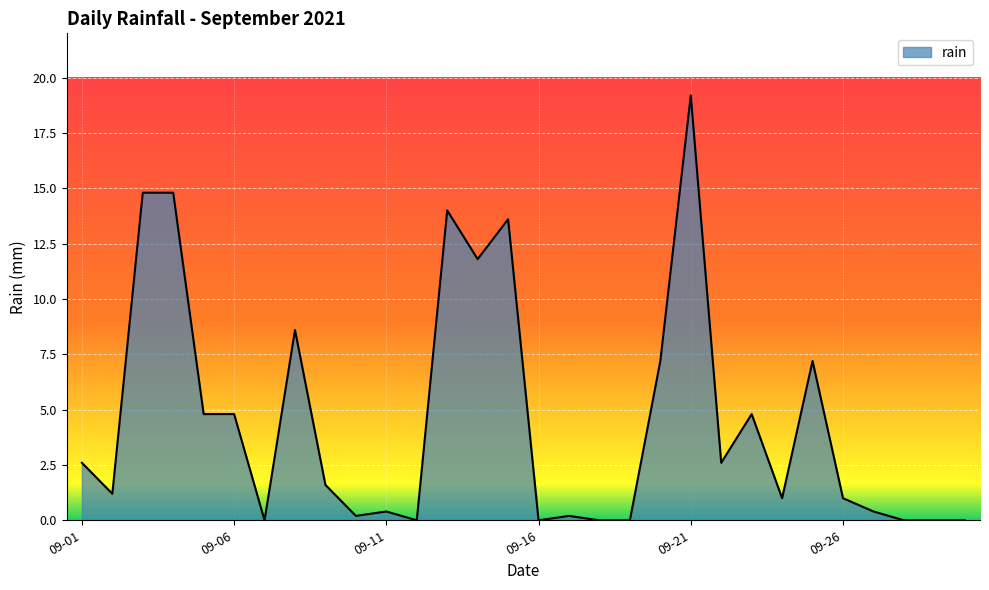

What is the difference between the maximum and minimum values?

19.2